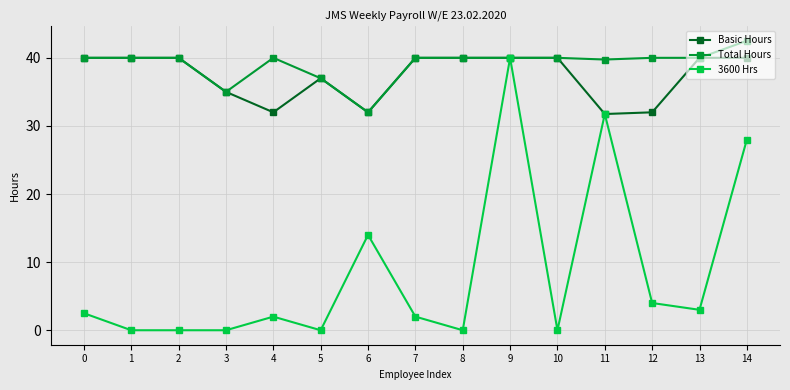

Is it true that Basic Hours equals 40.0 at 10?

True